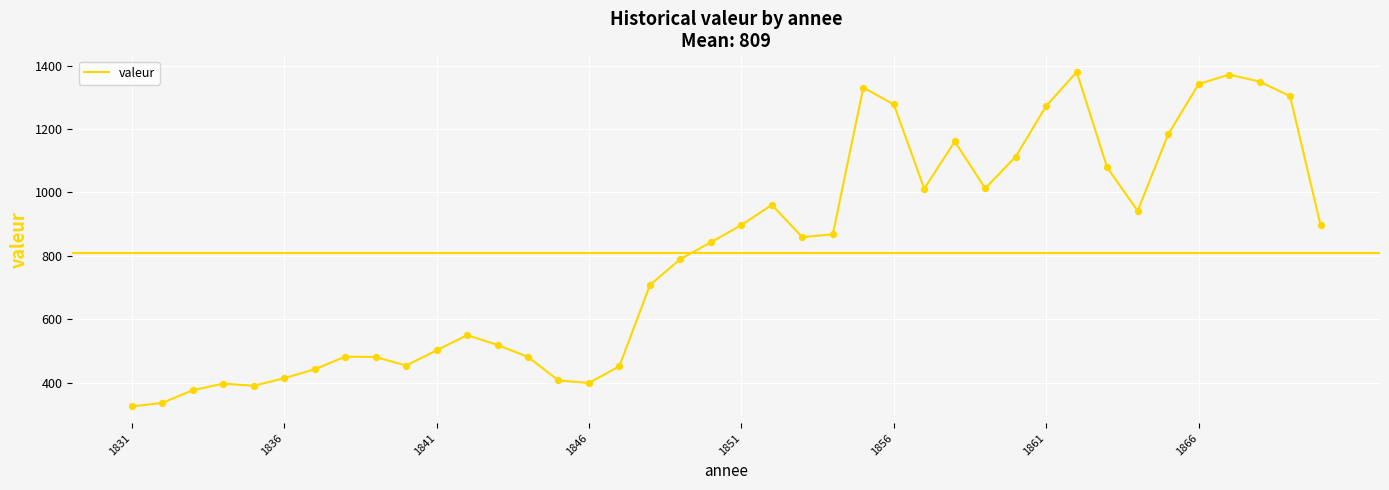

What is the greatest value displayed?

1380